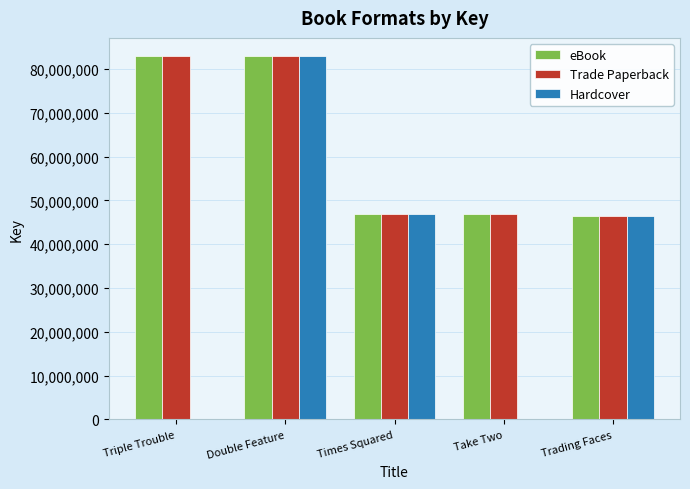

How many series are shown in this chart?

3